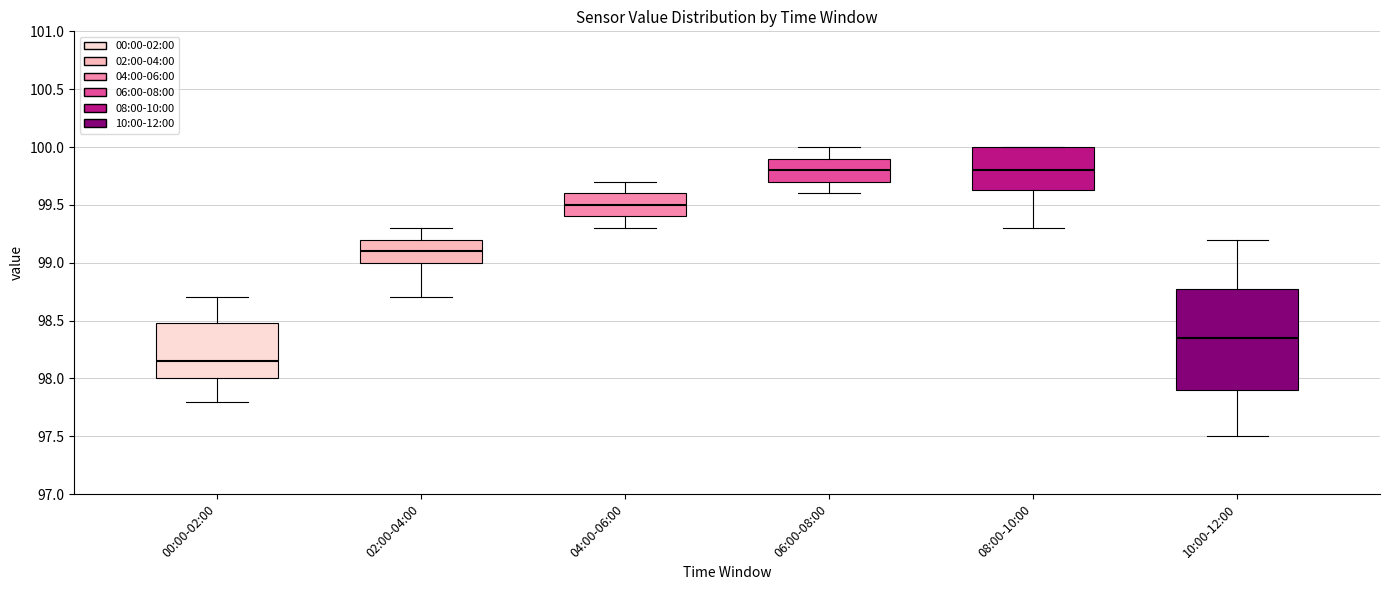

Reading left to right, read every box against the y-axis: the position of its median line, the range the box covers, and the ends of its whiskers. The values are not printed on the chart, so give them approximately, as read against the axis.

00:00-02:00: median 98.15, box 98.00 to 98.50, whiskers 97.80 to 98.70
02:00-04:00: median 99.10, box 99.00 to 99.20, whiskers 98.70 to 99.30
04:00-06:00: median 99.50, box 99.40 to 99.60, whiskers 99.30 to 99.70
06:00-08:00: median 99.80, box 99.70 to 99.90, whiskers 99.60 to 100.00
08:00-10:00: median 99.80, box 99.65 to 100.00, whiskers 99.30 to 100.00
10:00-12:00: median 98.35, box 97.90 to 98.80, whiskers 97.50 to 99.20